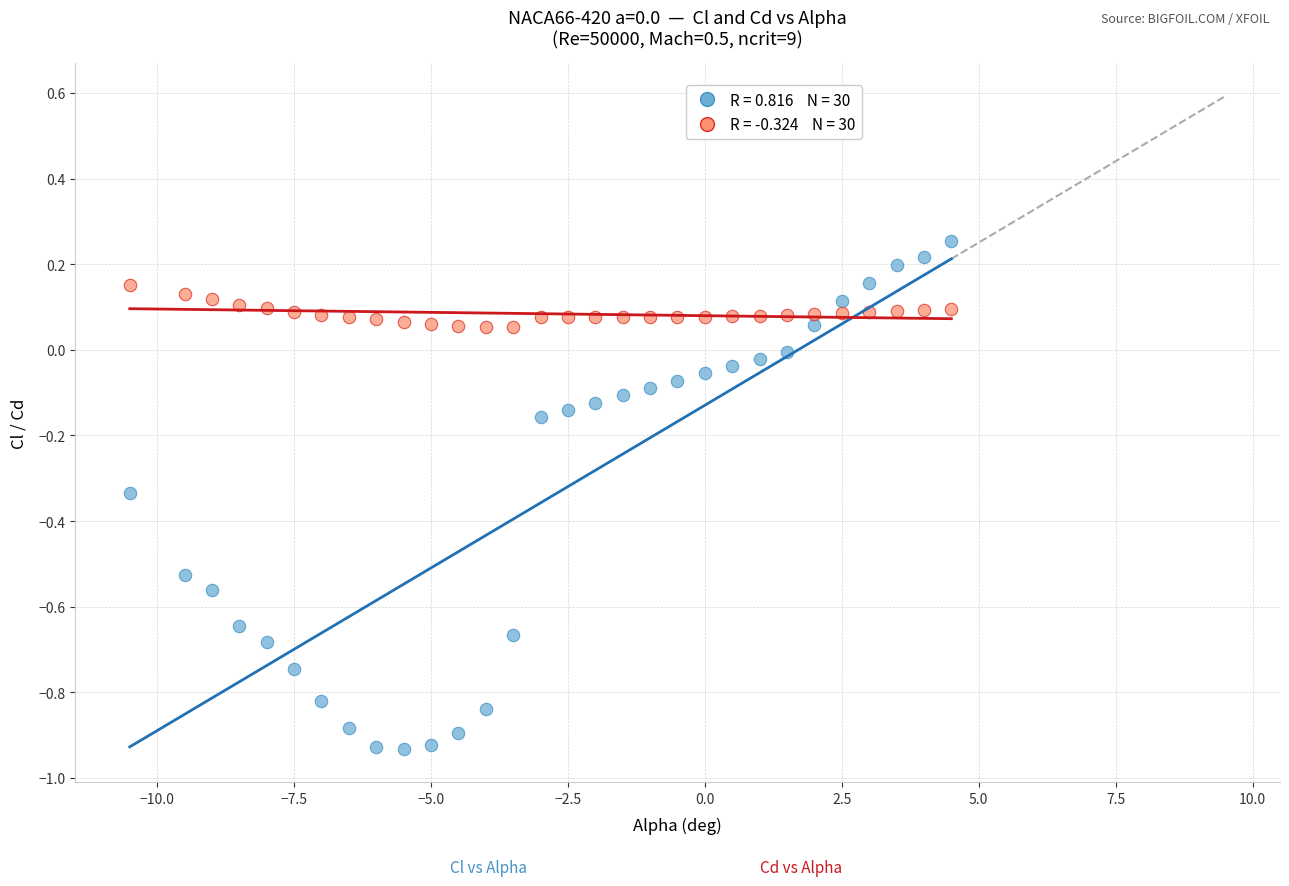

Across all data points, what is the range of X values (max minus min)?

15.0